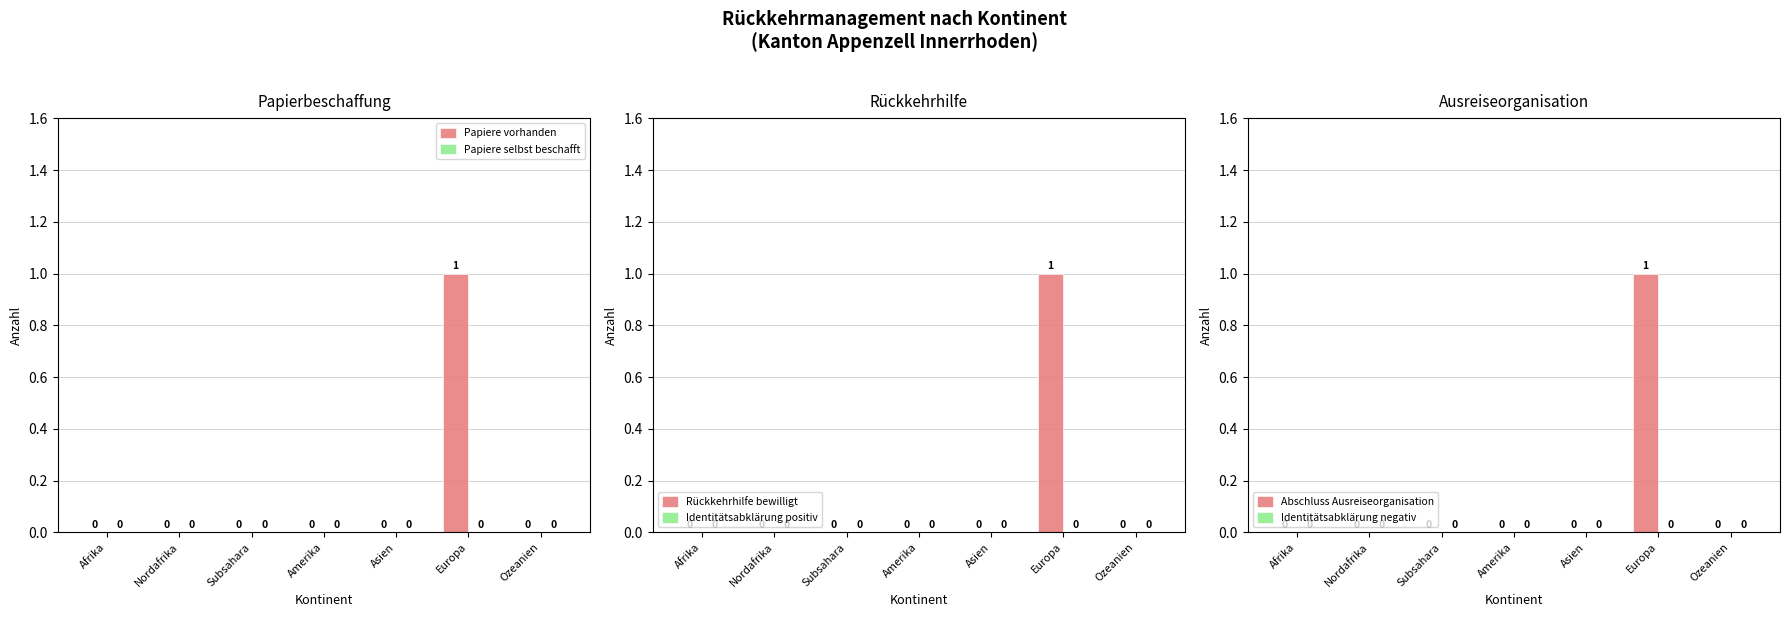

Reading left to right, list all the values displayed in this chart.

Papiere vorhanden: 0	0	0	0	0	1	0
Papiere selbst beschafft: 0	0	0	0	0	0	0
Rückkehrhilfe bewilligt: 0	0	0	0	0	1	0
Identitätsabklärung positiv: 0	0	0	0	0	0	0
Abschluss Ausreiseorganisation: 0	0	0	0	0	1	0
Identitätsabklärung negativ: 0	0	0	0	0	0	0